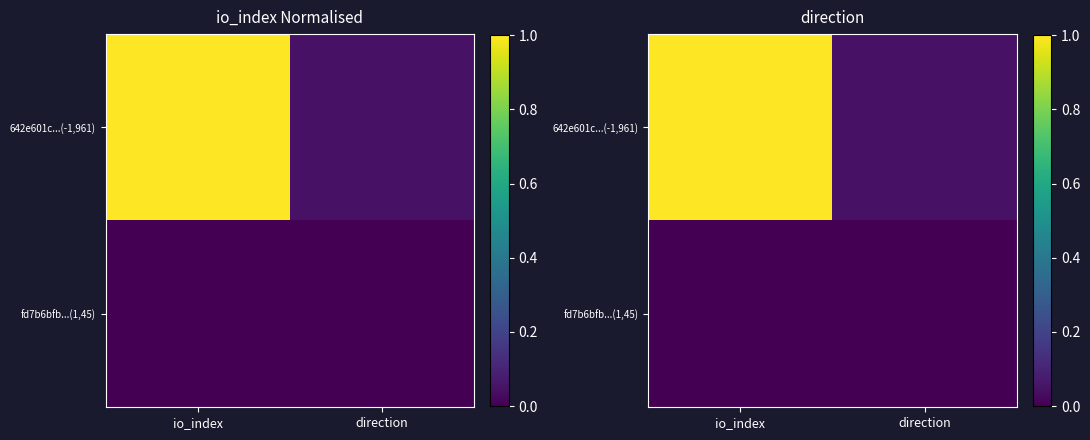

Which series changed the most between io_index and direction?

642e601c...(-1,961)